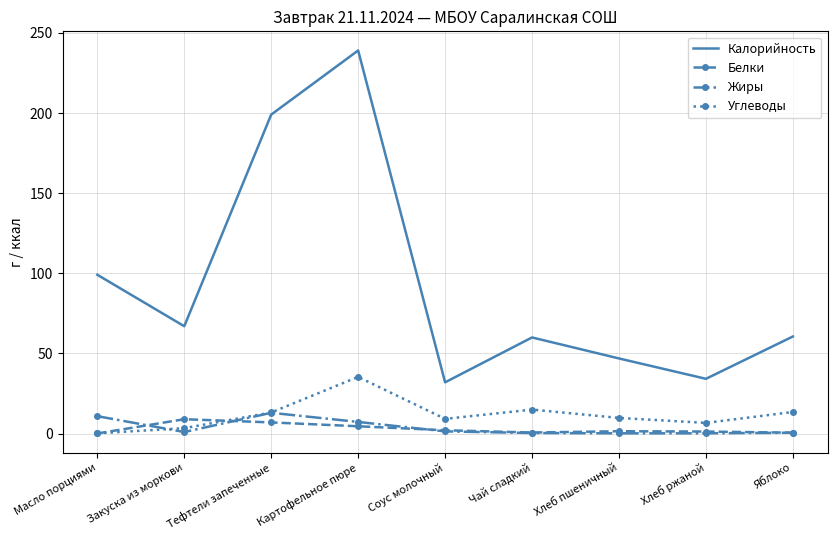

At which category is the sum across all series the highest?

Картофельное пюре